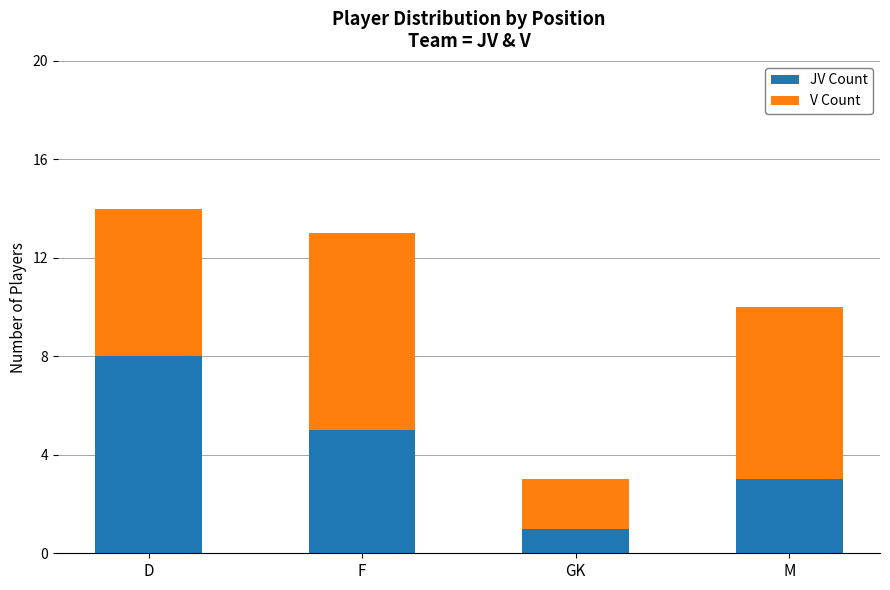

What is the total value across all series at M?

10